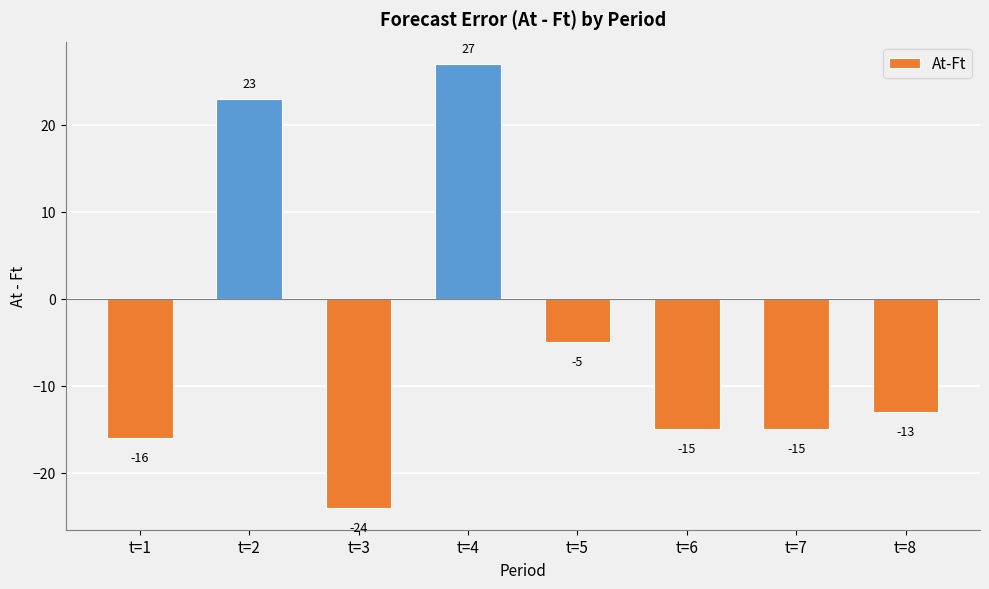

How many series are shown in this chart?

1